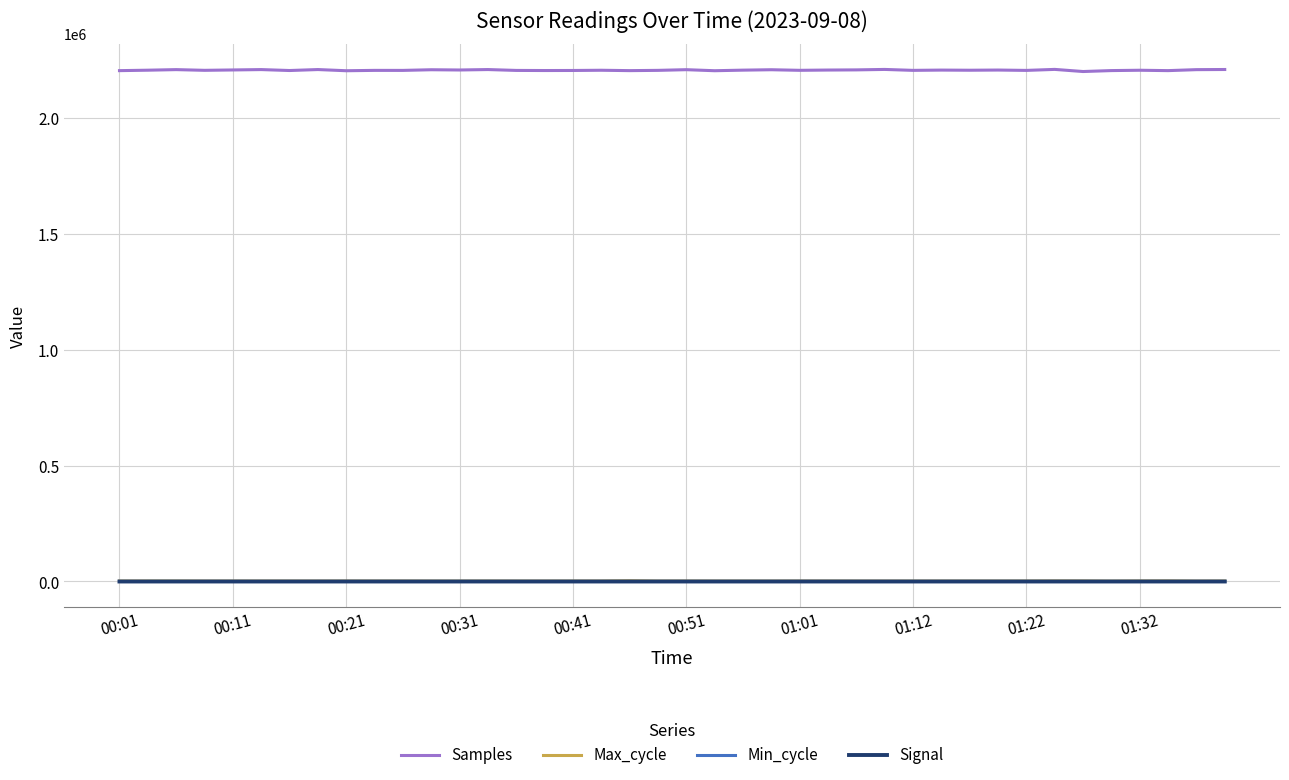

True or false: Max_cycle and Signal intersect in this chart.

False